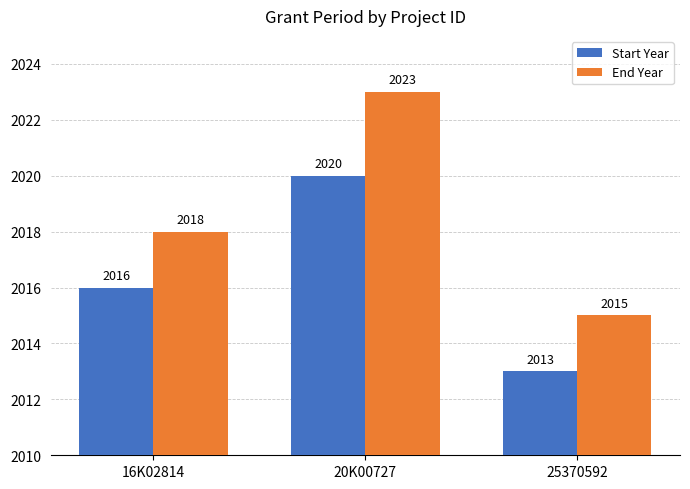

How many distinct data groups are displayed?

2